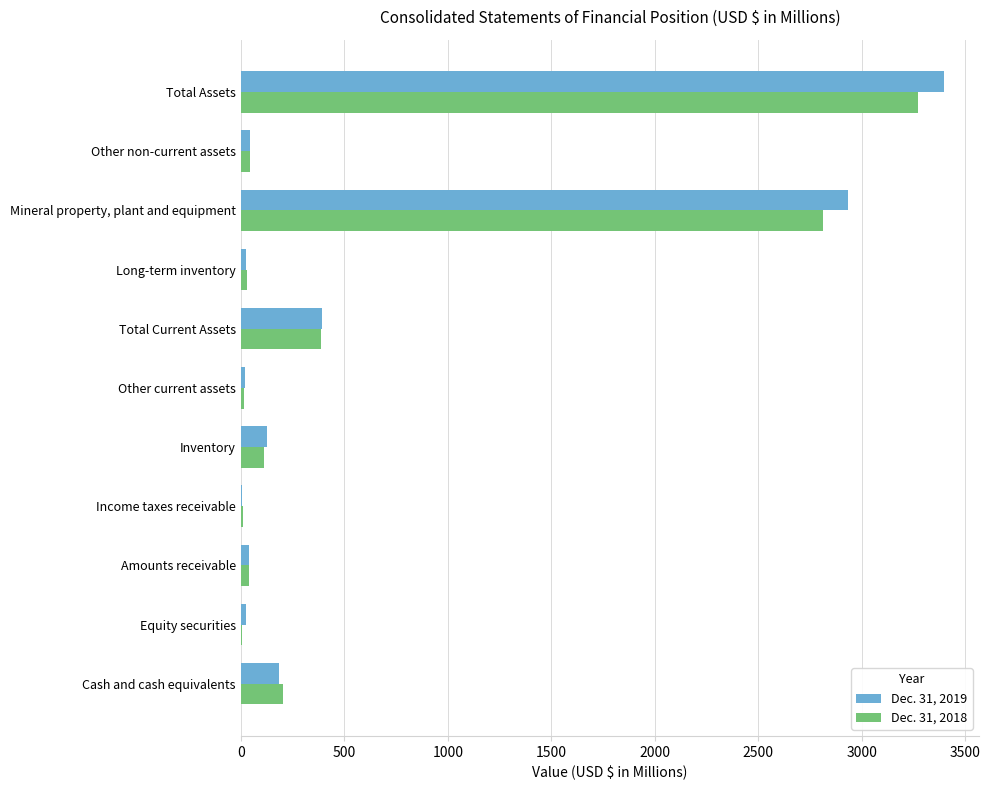

Which series has the largest range (max minus min)?

Dec. 31, 2019